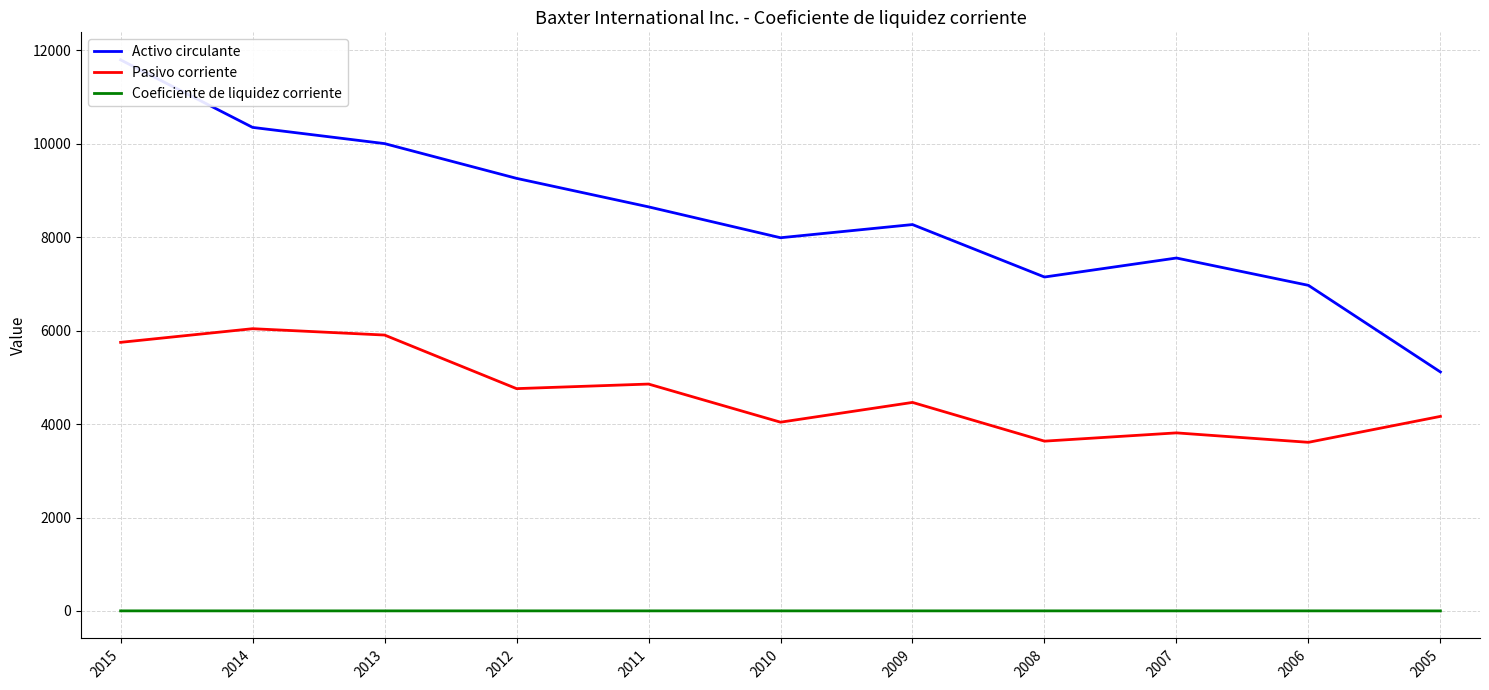

At which label does Pasivo corriente first exceed 4464?

2015